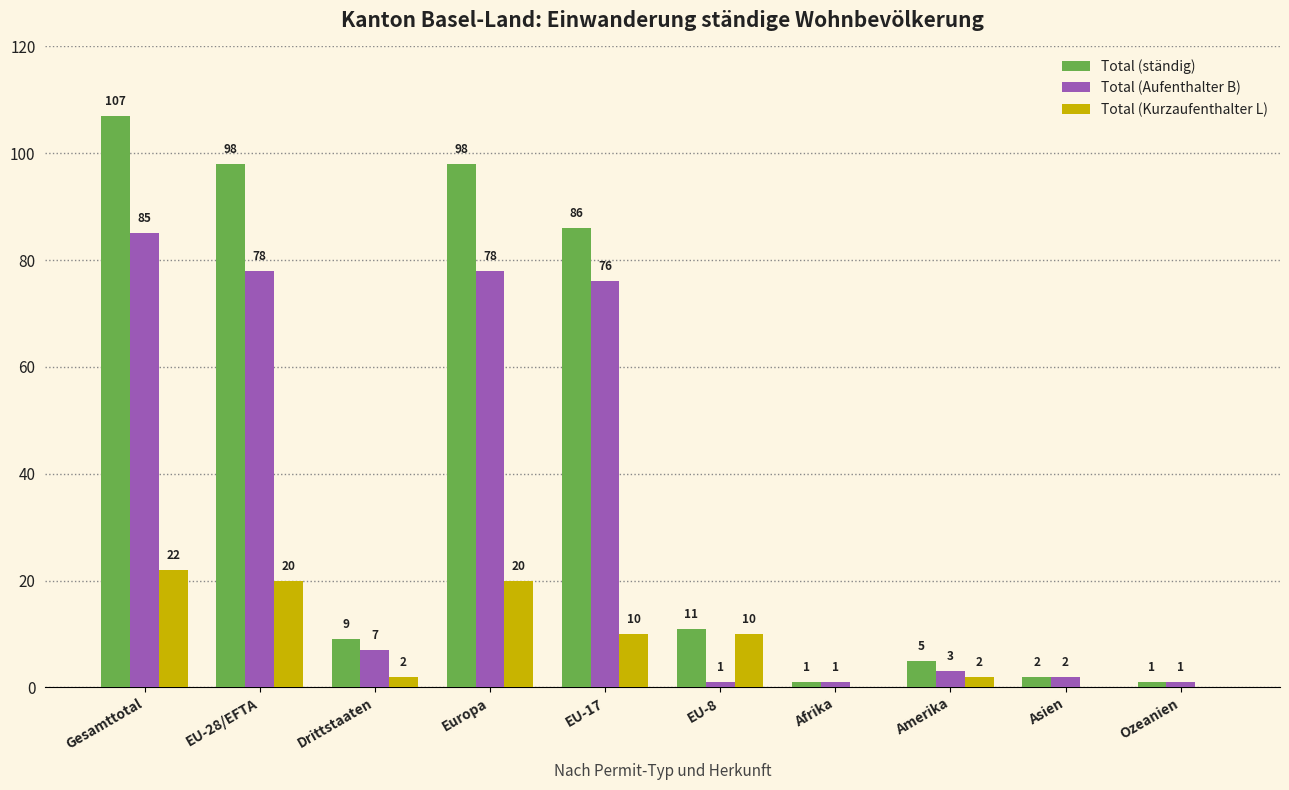

How many categories are shown in the chart?

10